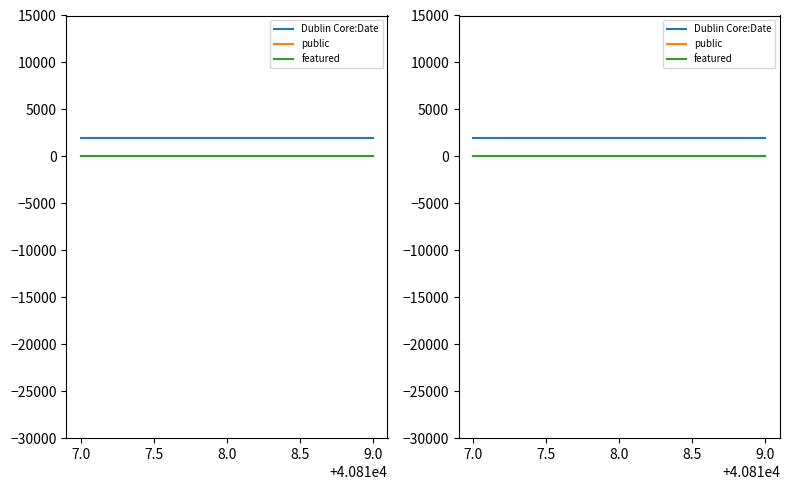

Is it true that Dublin Core:Date equals 1960 at 9.0?

True